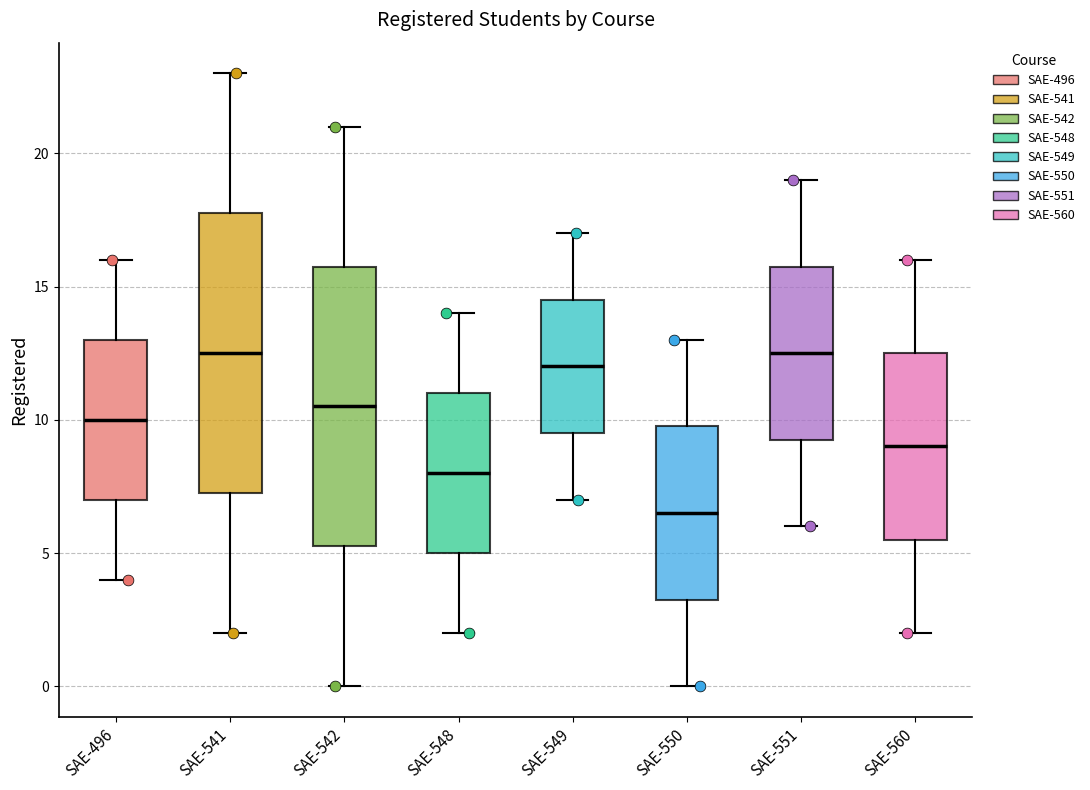

Which box's median line is the lowest?

SAE-550